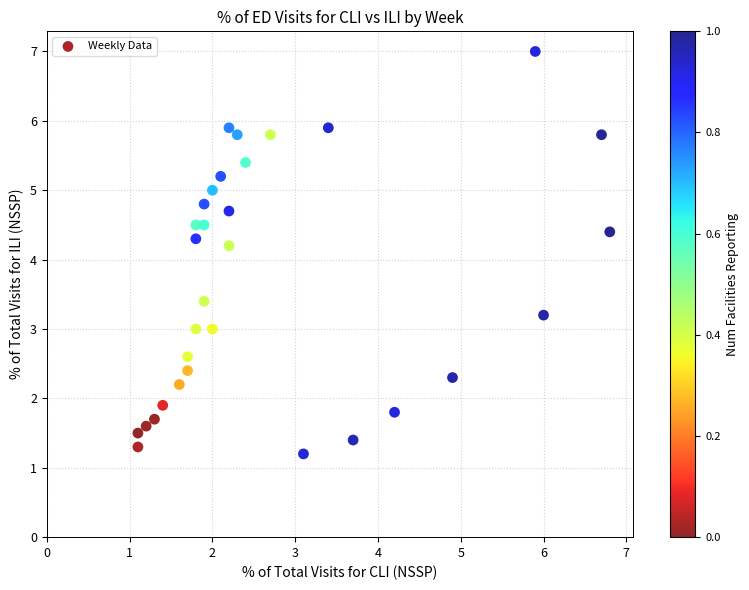

What Y value in the scatter plot is closest to 4?

4.2